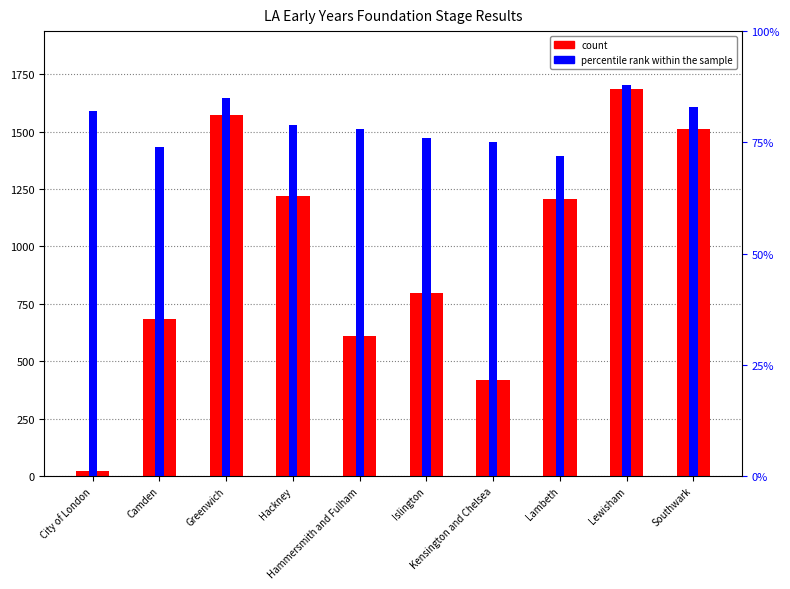

At which label does percentile rank within the sample reach its minimum?

Lambeth